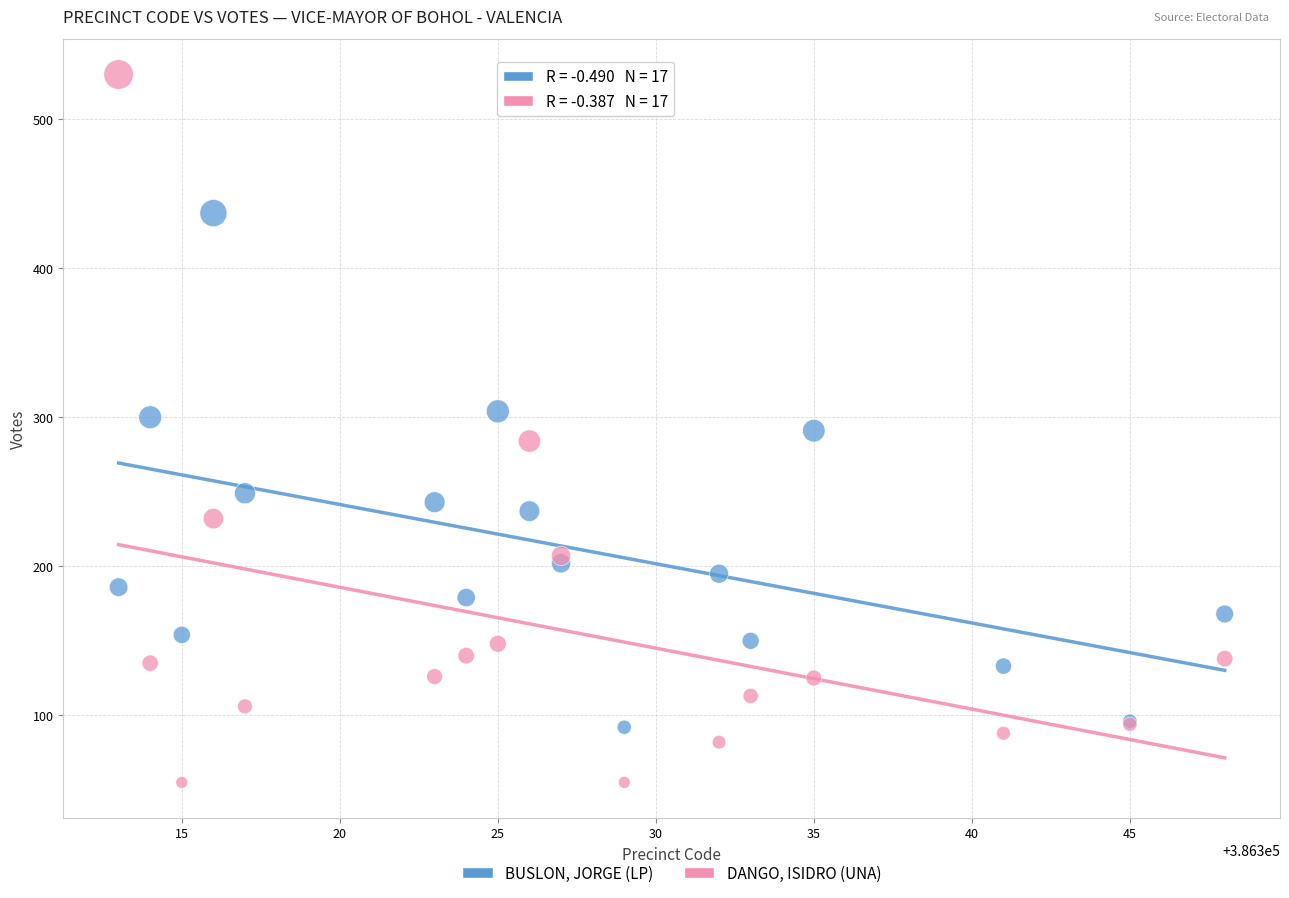

Which series reaches the maximum Y coordinate?

DANGO, ISIDRO (UNA)